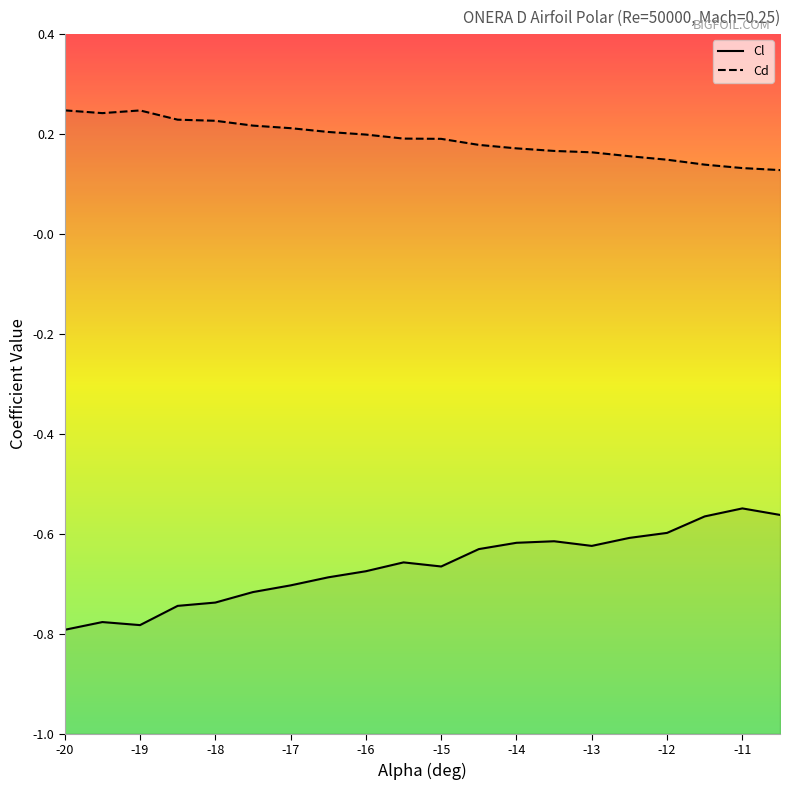

Which series changed the most between -19.5 and -15?

Cl